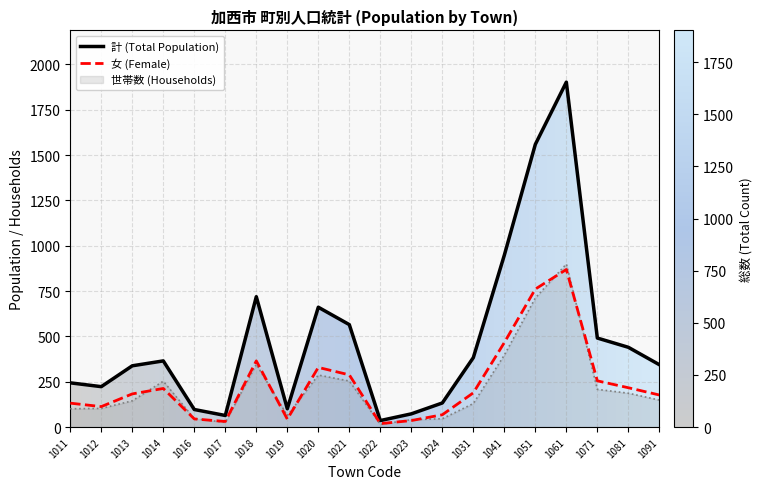

Is it true that 女 (Female) equals 177 at 1091?

True